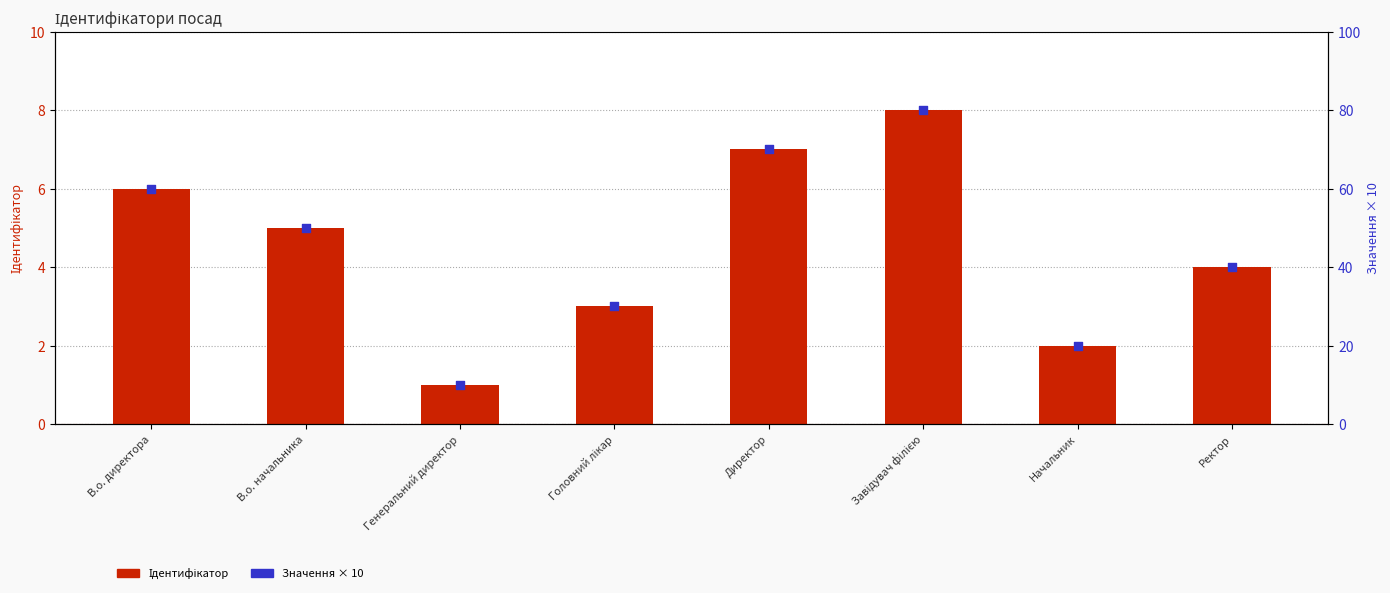

Which series contains the highest Y value?

Значення × 10